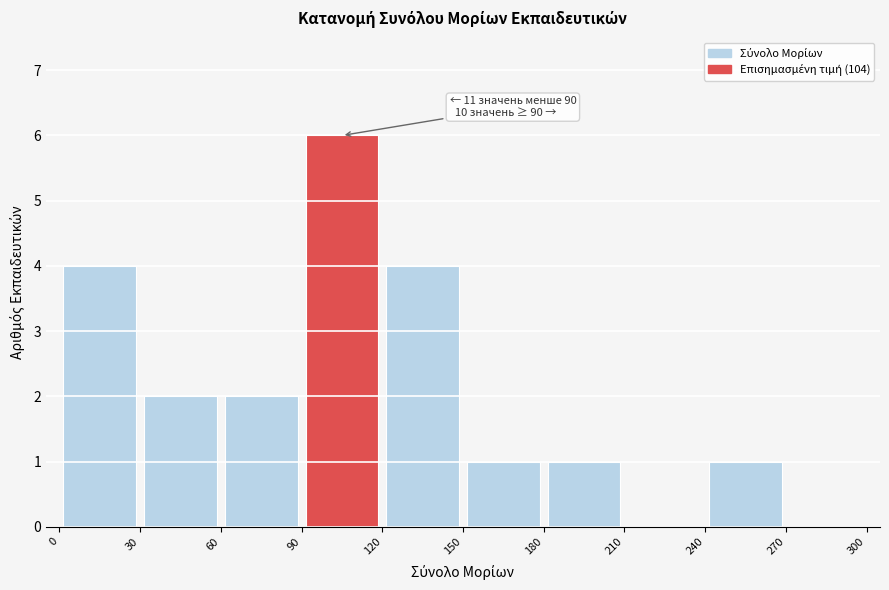

Over which range of the x-axis is the bar tallest?

90 to 120